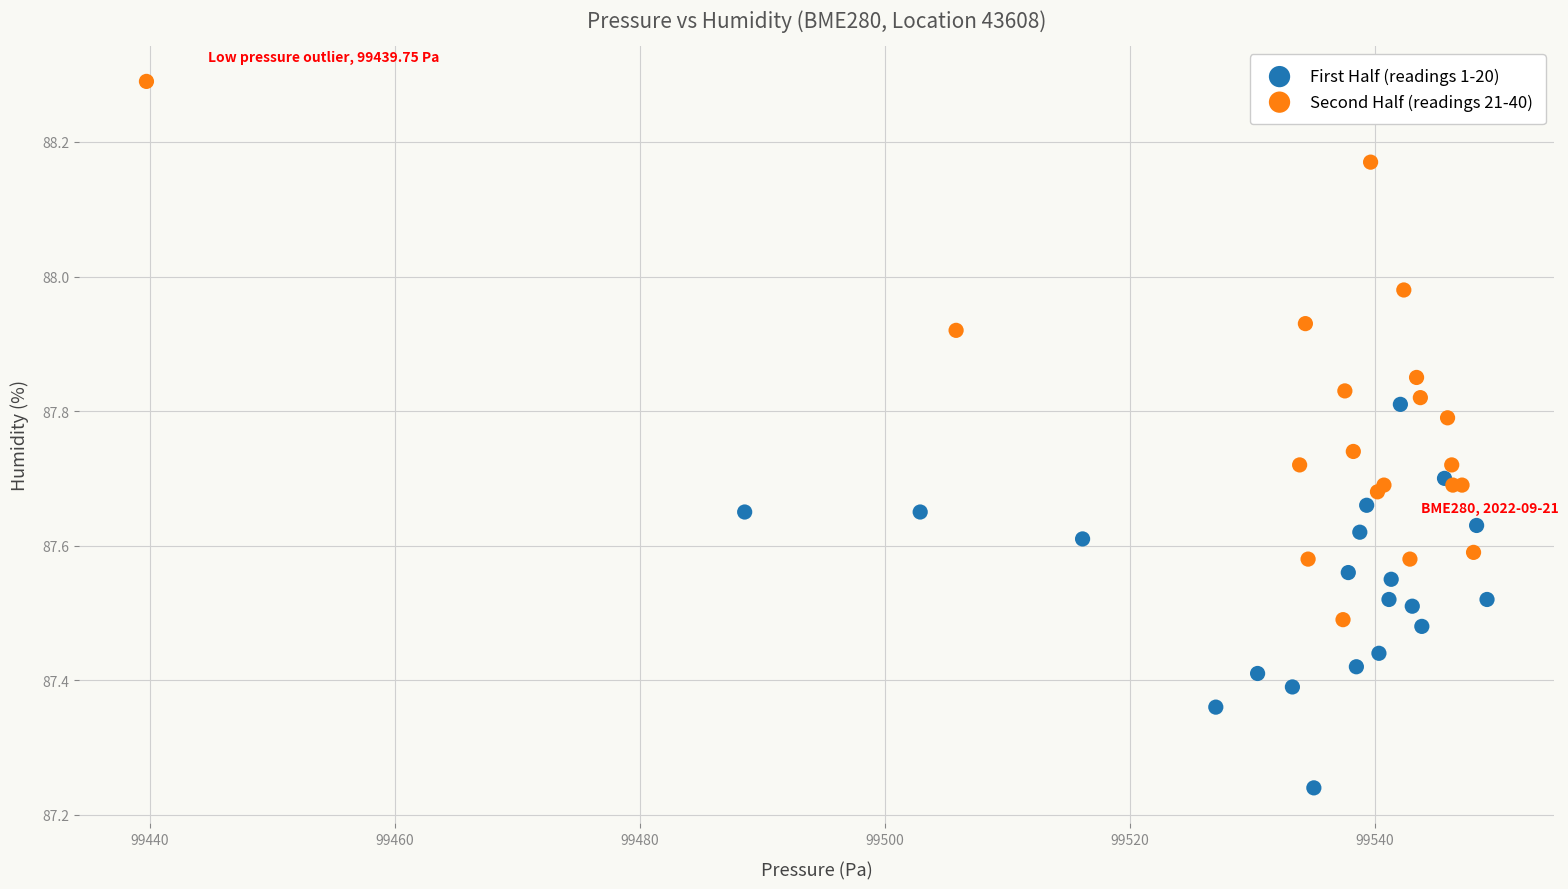

Which series has the widest spread of Y values?

Second Half (readings 21-40)